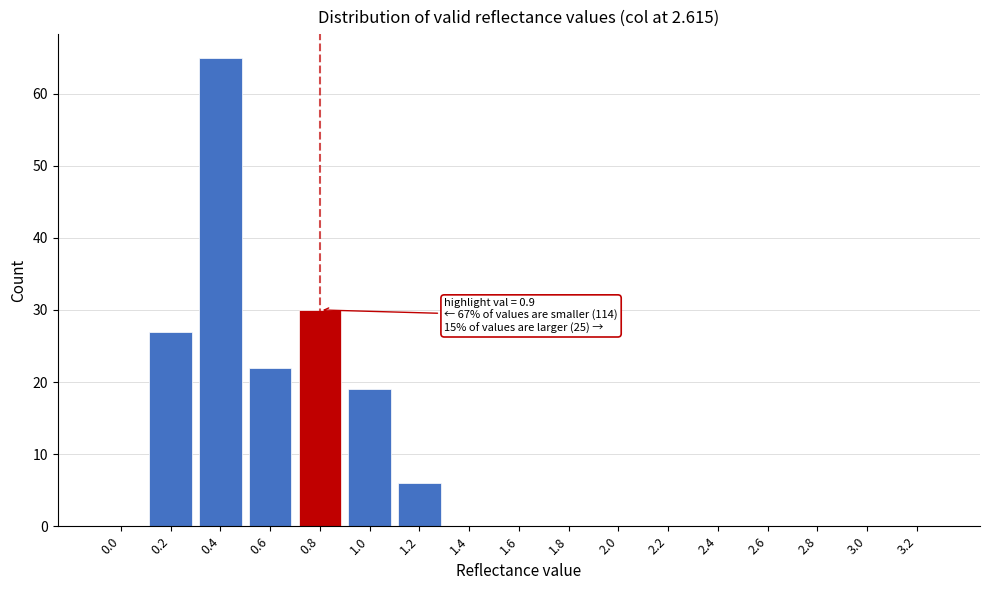

Reading right to left, extract all data points from this chart.

3.2=0	3.0=0	2.8=0	2.6=0	2.4=0	2.2=0	2.0=0	1.8=0	1.6=0	1.4=0	1.2=6	1.0=19	0.8=30	0.6=22	0.4=65	0.2=27	0.0=0